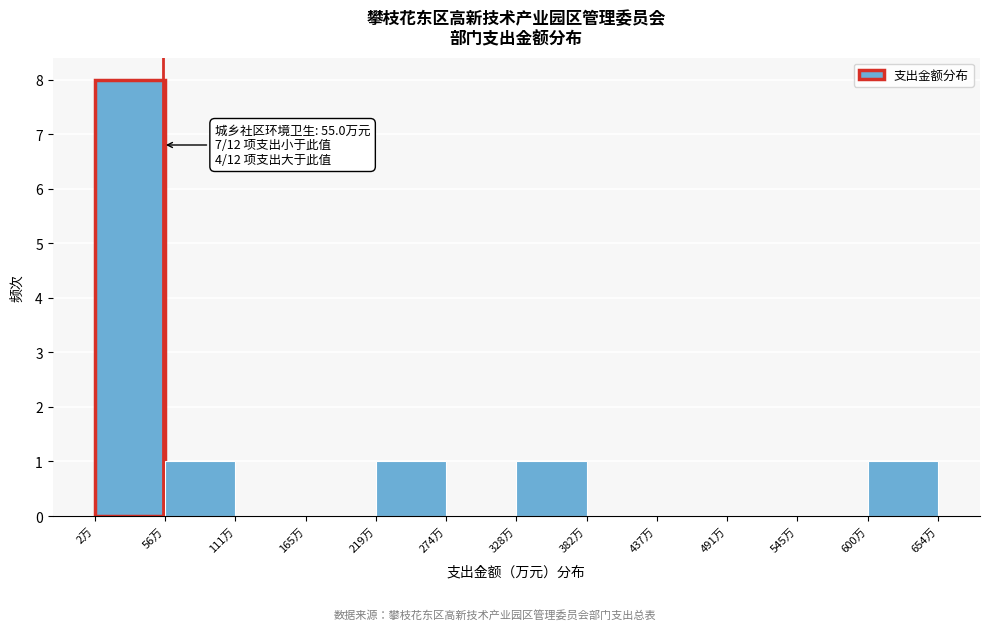

Over which range of the x-axis is the bar tallest?

0 to 60